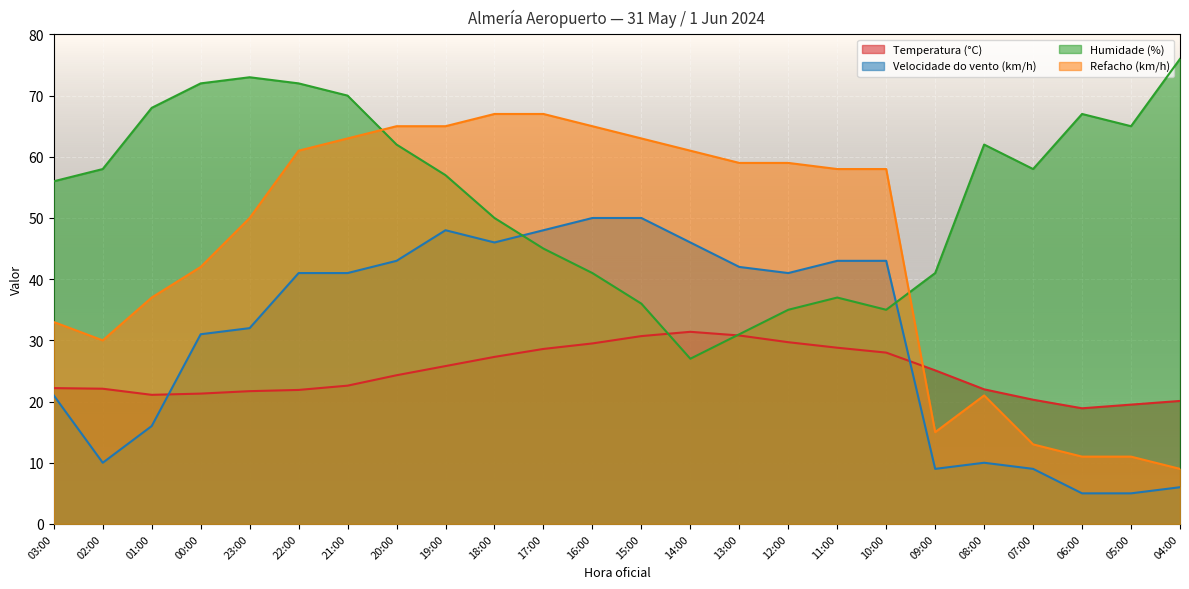

How many interior local valleys does the Humidade (%) series have?

4